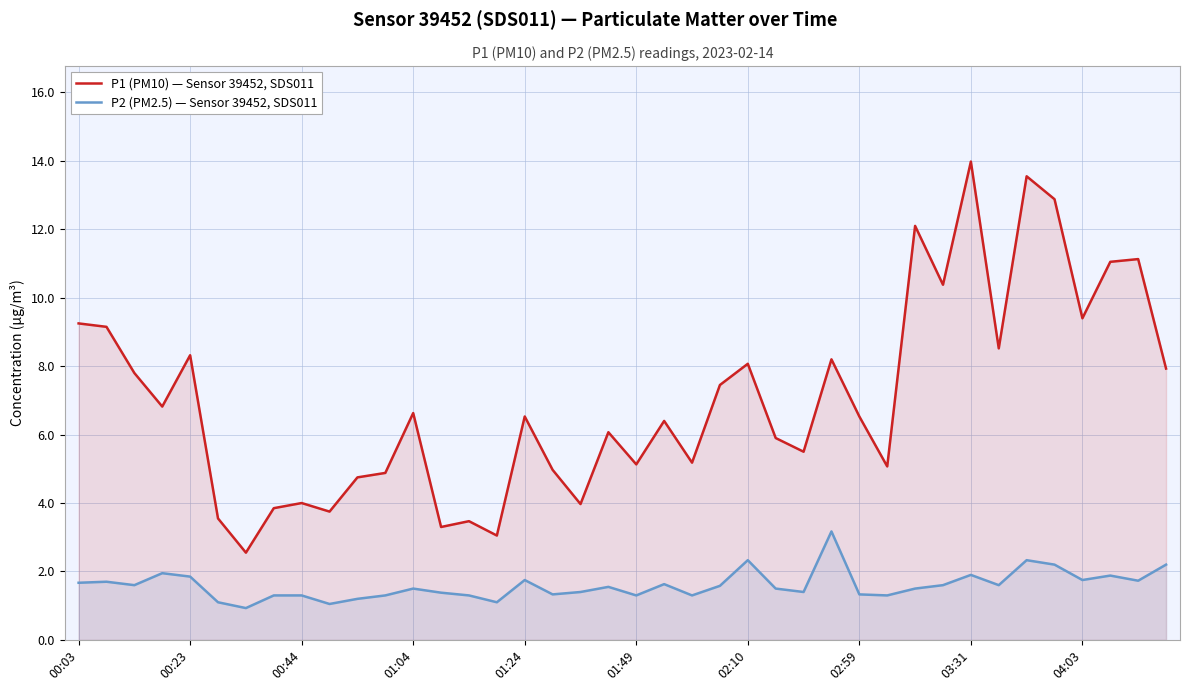

What is the difference between the maximum and minimum values in the P2 (PM2.5) — Sensor 39452, SDS011 series?

2.2